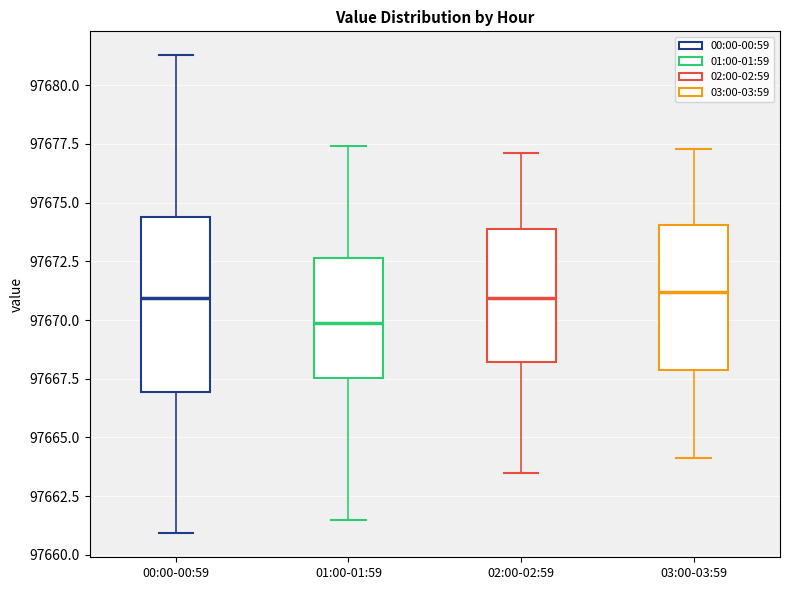

Reading left to right, read every box against the y-axis: the position of its median line, the range the box covers, and the ends of its whiskers. The values are not printed on the chart, so give them approximately, as read against the axis.

00:00-00:59: median 97671.0, box 97667.0 to 97674.5, whiskers 97661.0 to 97681.5
01:00-01:59: median 97670.0, box 97667.5 to 97672.5, whiskers 97661.5 to 97677.5
02:00-02:59: median 97671.0, box 97668.0 to 97674.0, whiskers 97663.5 to 97677.0
03:00-03:59: median 97671.0, box 97668.0 to 97674.0, whiskers 97664.0 to 97677.5